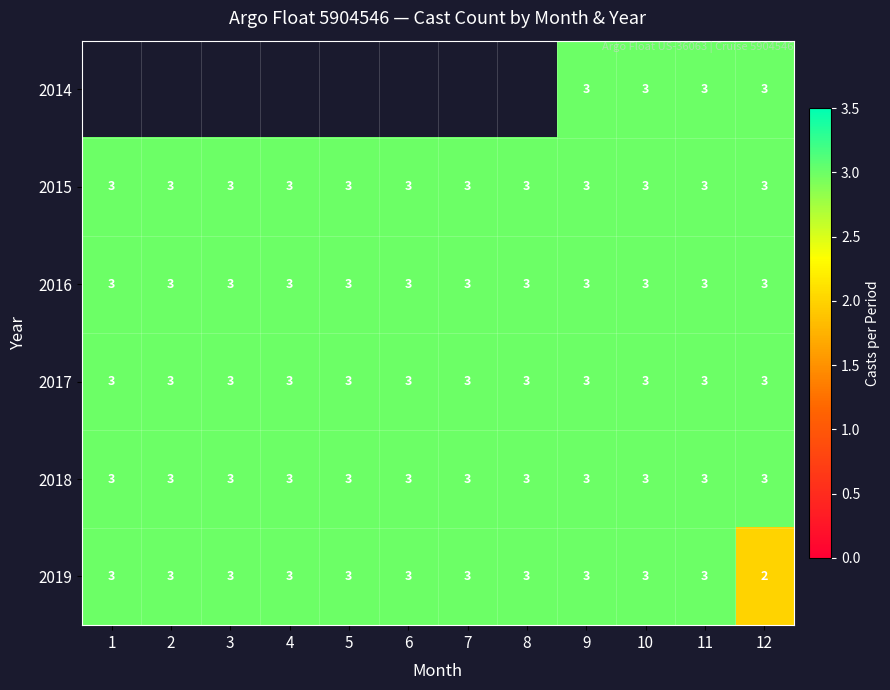

What is the highest value of the 2015 series?

3